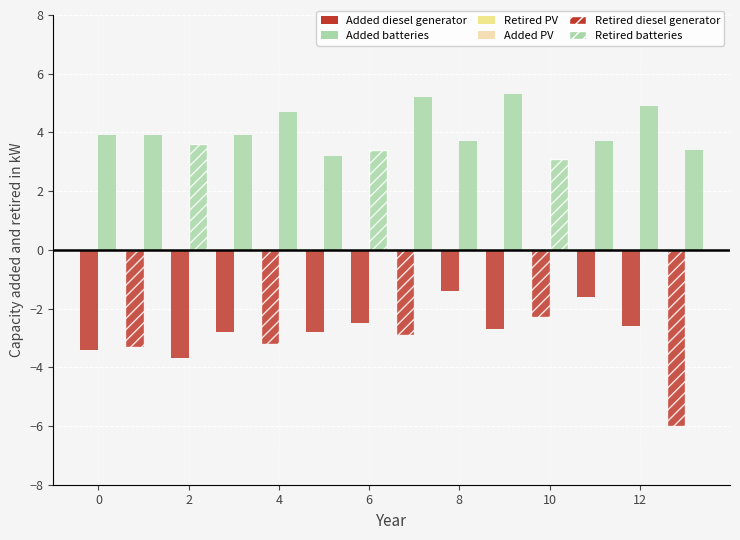

What is the smallest value displayed?

-6.0